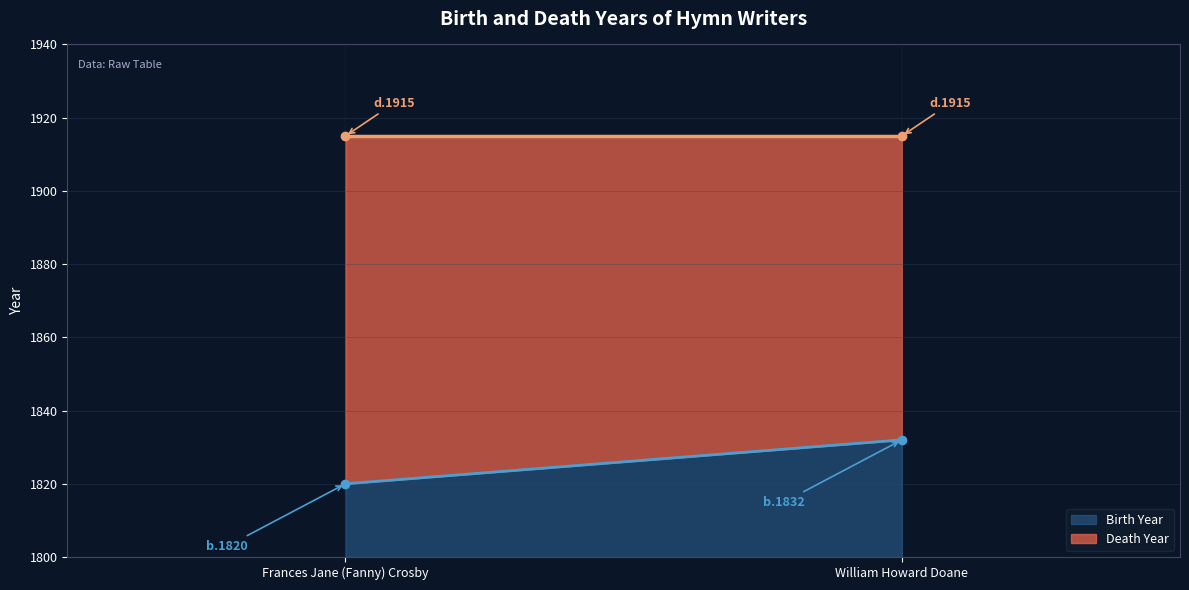

What value does the Death Year series have at William Howard Doane?

1915